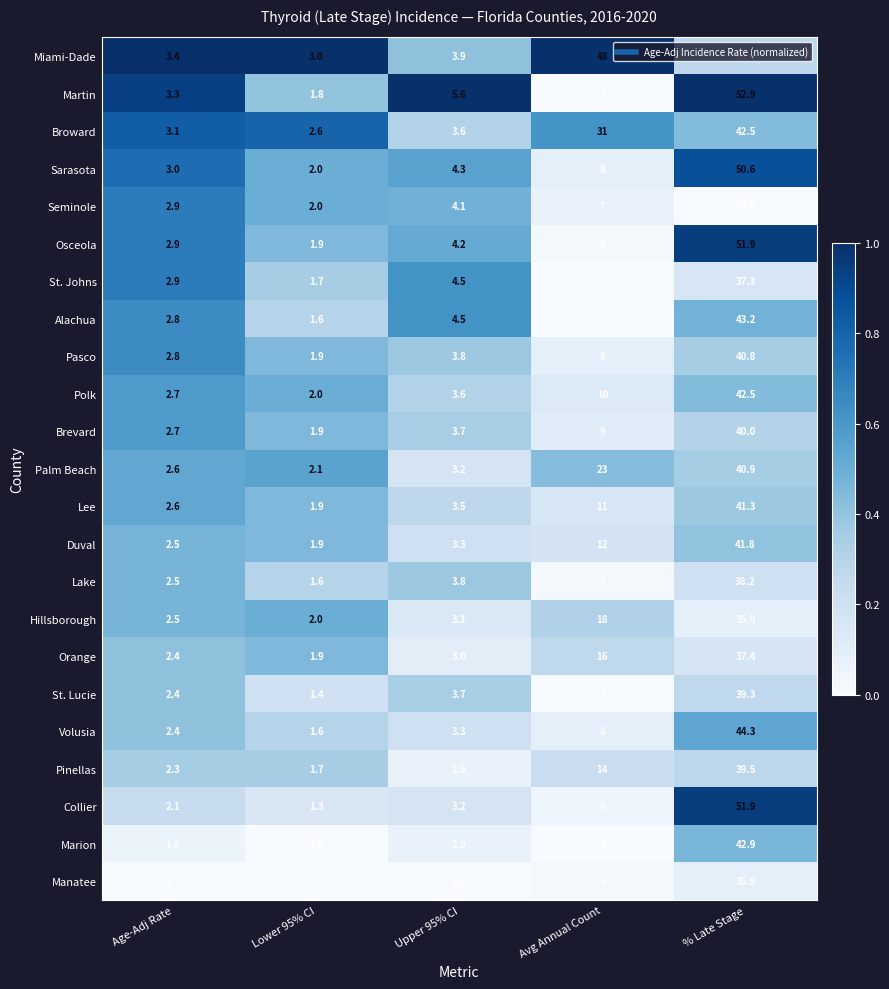

At which category is the sum across all series the highest?

% Late Stage